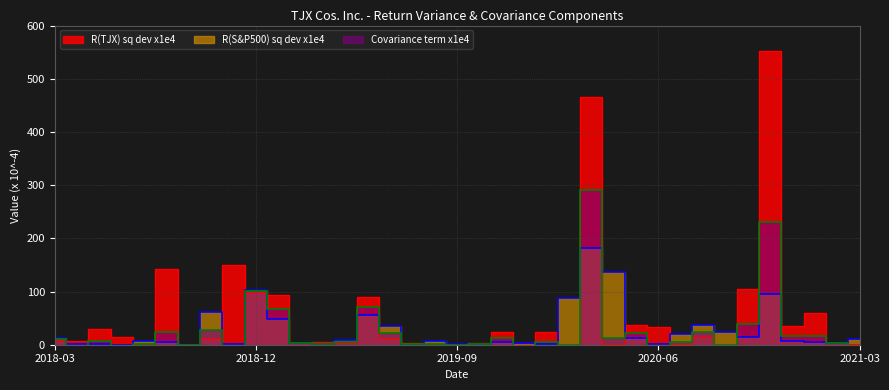

At which category is the sum across all series the highest?

2020-03